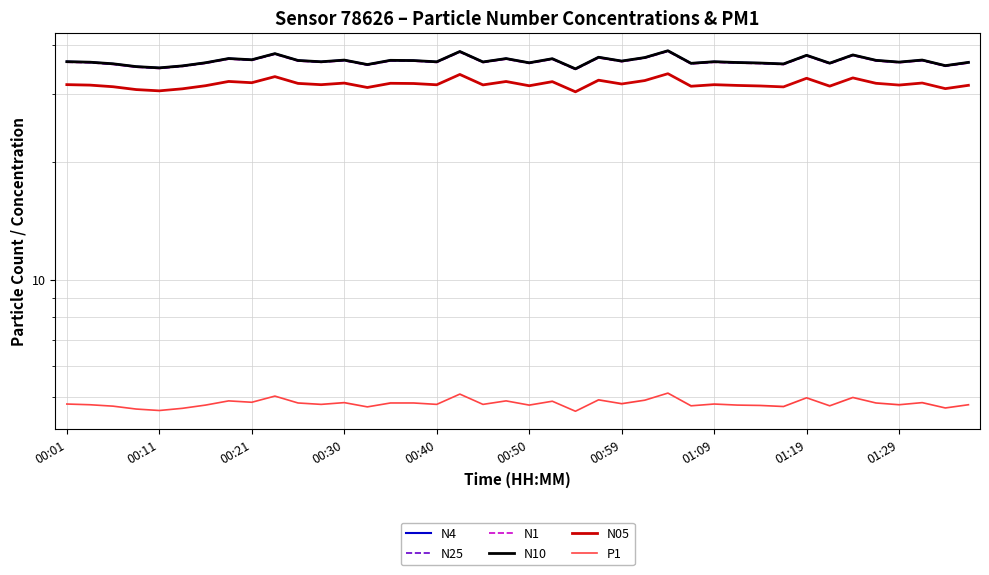

True or false: N25 and N05 intersect in this chart.

False